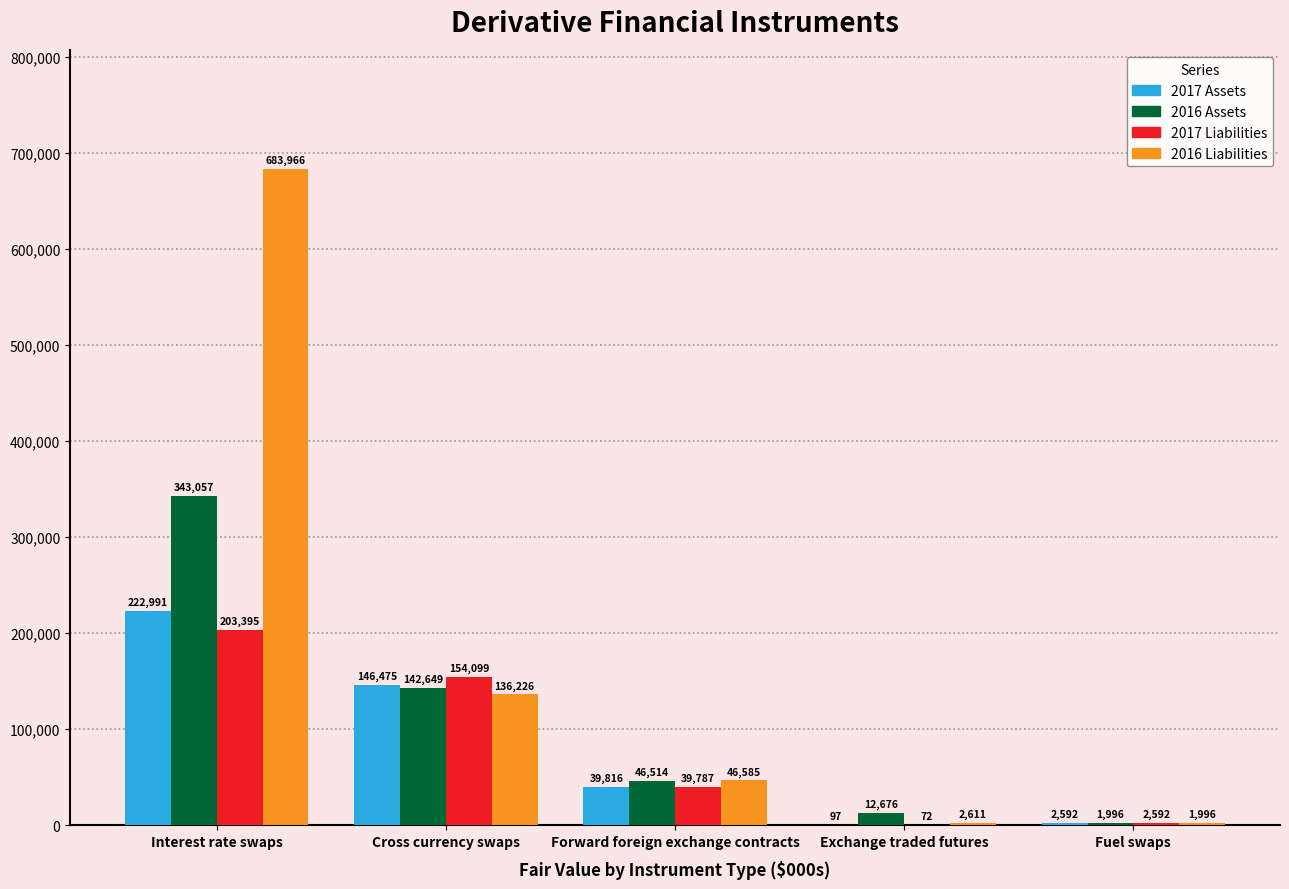

What is the highest value of the 2016 Liabilities series?

683966